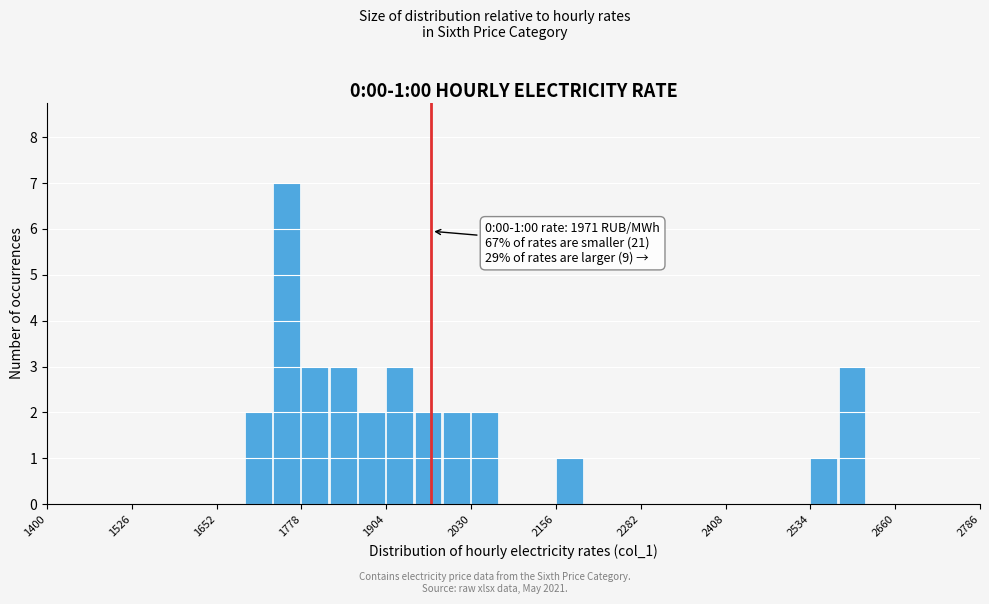

Read against the x-axis, roughly where is the centre of the tallest bar?

1760